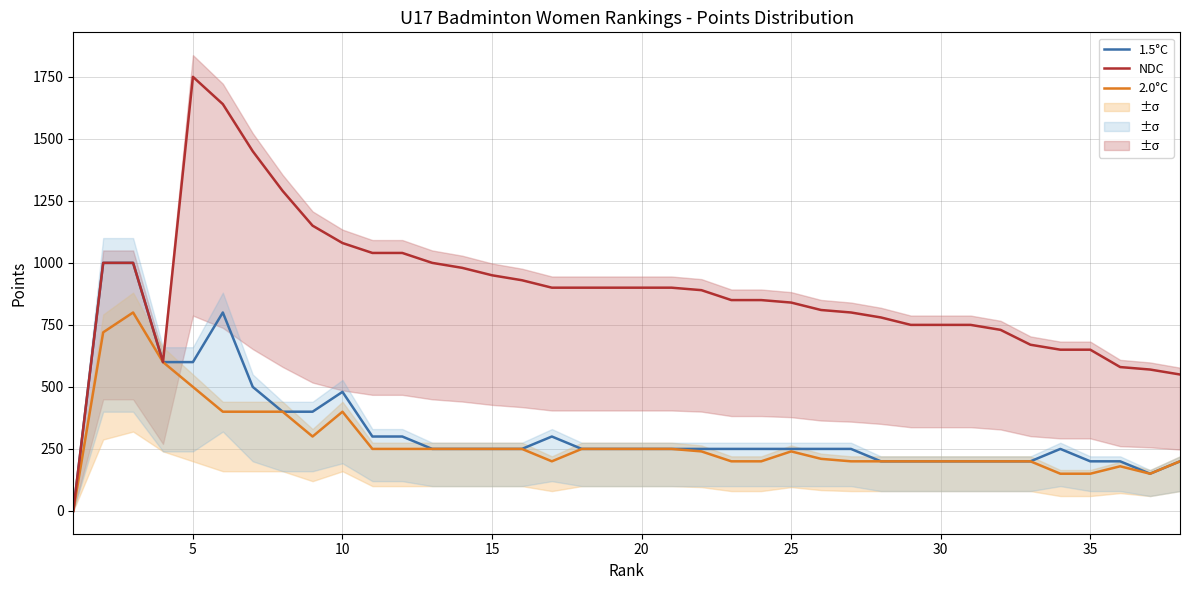

True or false: 1.5°C has more than 0 interior local peaks.

True